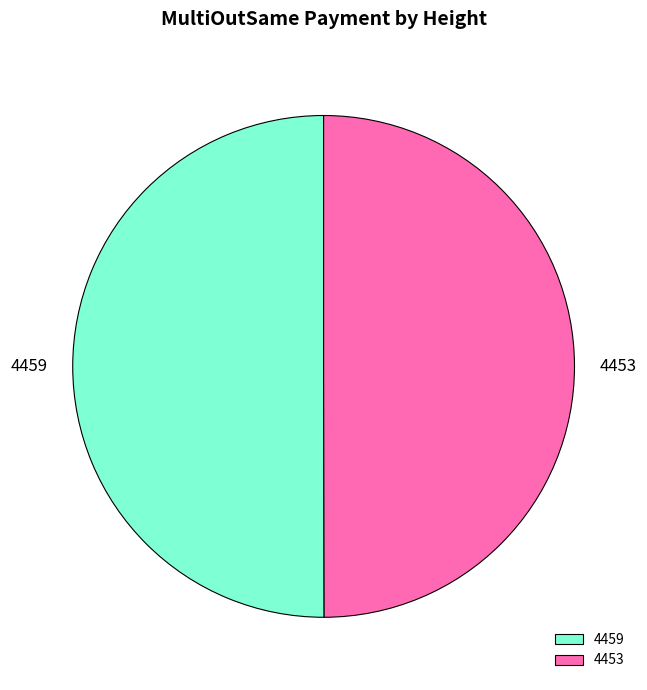

Do 4459 and 4453 together represent more than half of the pie?

Yes